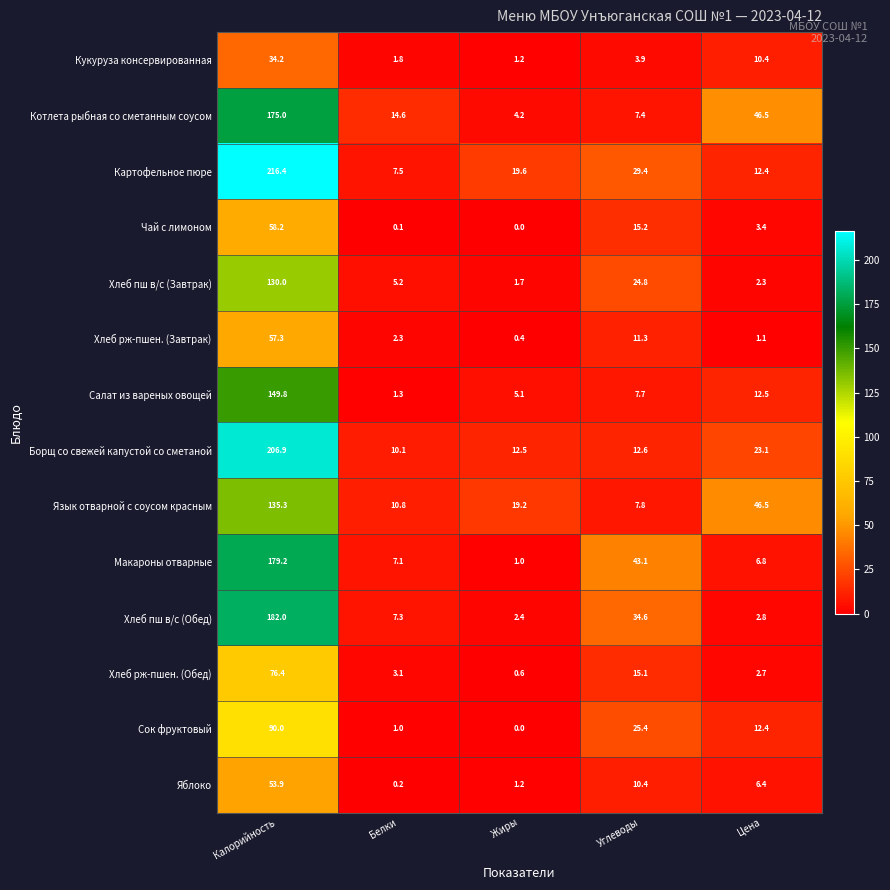

The value of Картофельное пюре at Углеводы is 29.4. True or false?

True